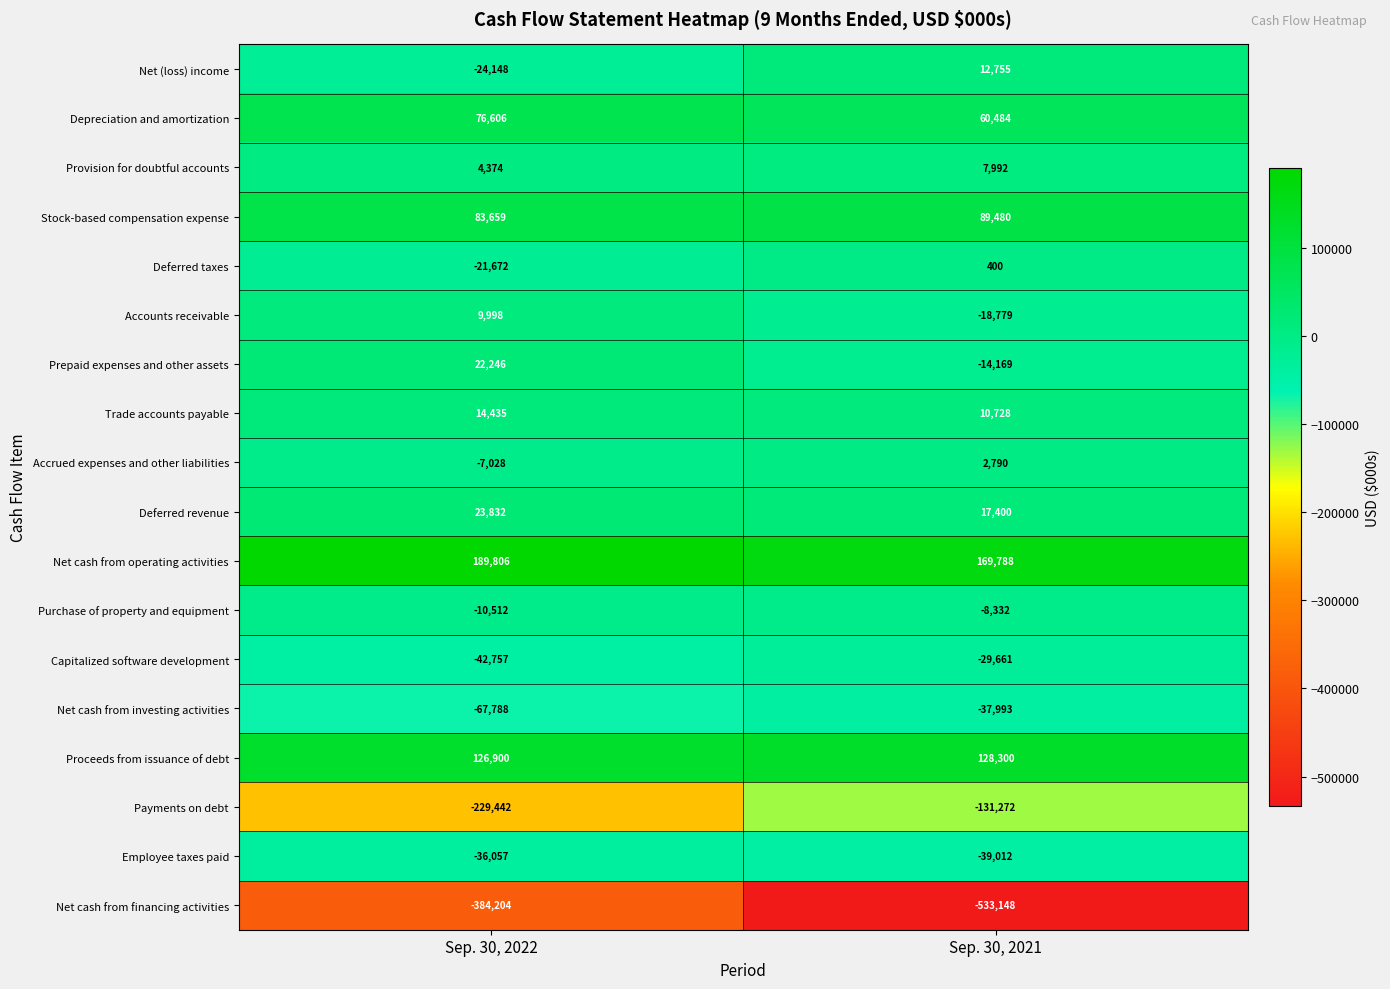

At Sep. 30, 2022, list the series in order from smallest to largest.

Net cash from financing activities, Payments on debt, Net cash from investing activities, Capitalized software development, Employee taxes paid, Net (loss) income, Deferred taxes, Purchase of property and equipment, Accrued expenses and other liabilities, Provision for doubtful accounts, Accounts receivable, Trade accounts payable, Prepaid expenses and other assets, Deferred revenue, Depreciation and amortization, Stock-based compensation expense, Proceeds from issuance of debt, Net cash from operating activities